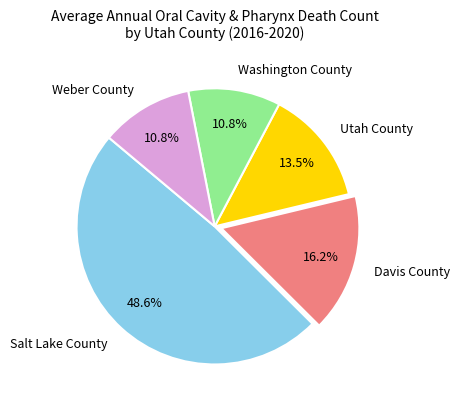

To the nearest percent, what percentage of the pie is Salt Lake County?

49%